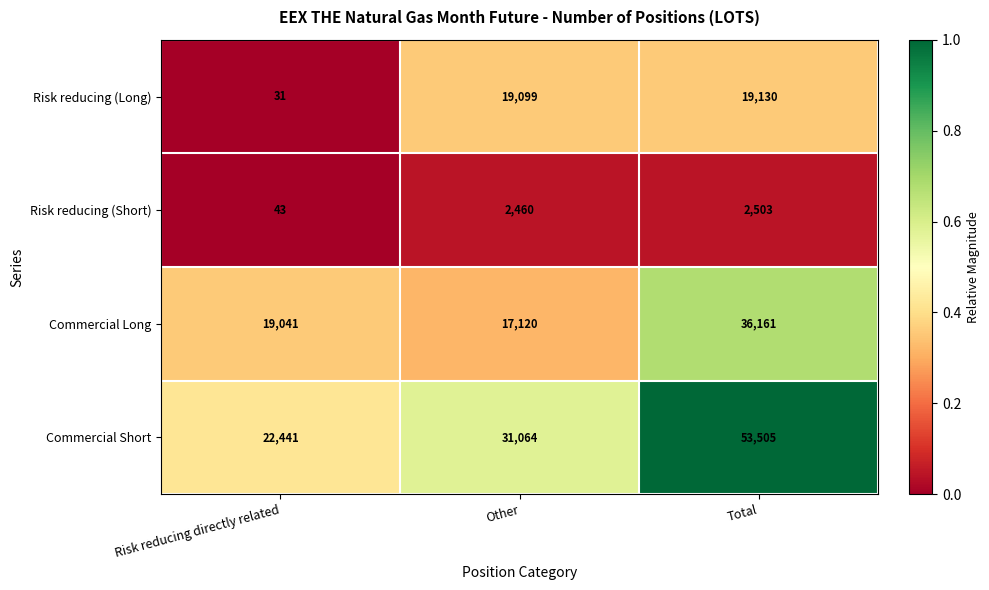

Which series has the largest range (max minus min)?

Commercial Short